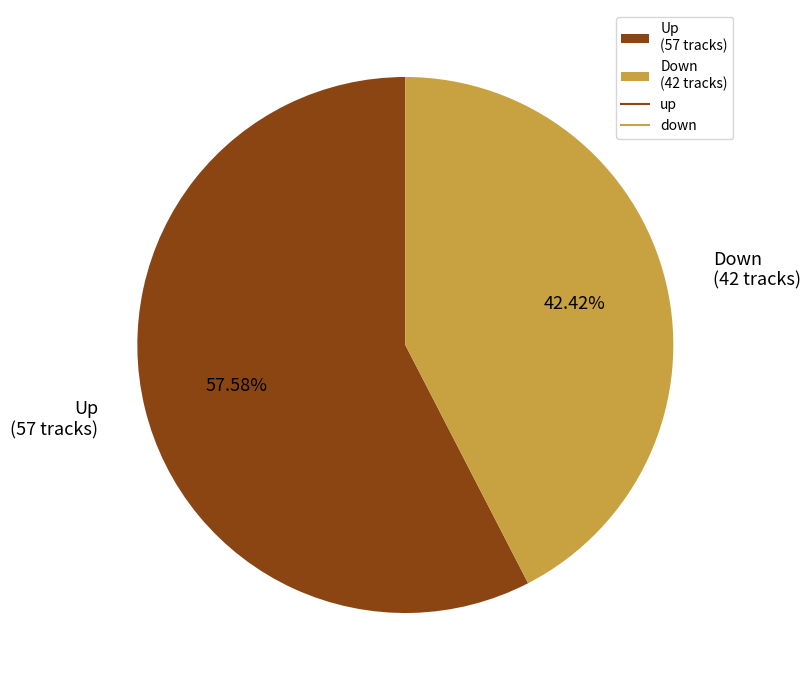

Rank the categories by value from lowest to highest.

Down (42 tracks), Up (57 tracks)